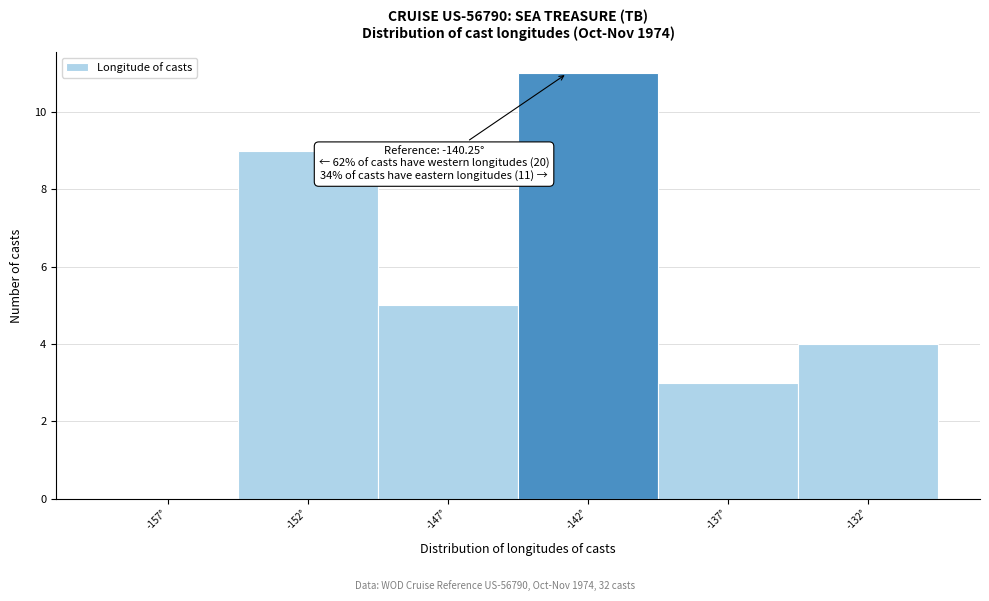

Reading left to right, extract all data points from this chart.

-157°=0	-152°=9	-147°=5	-142°=11	-137°=3	-132°=4